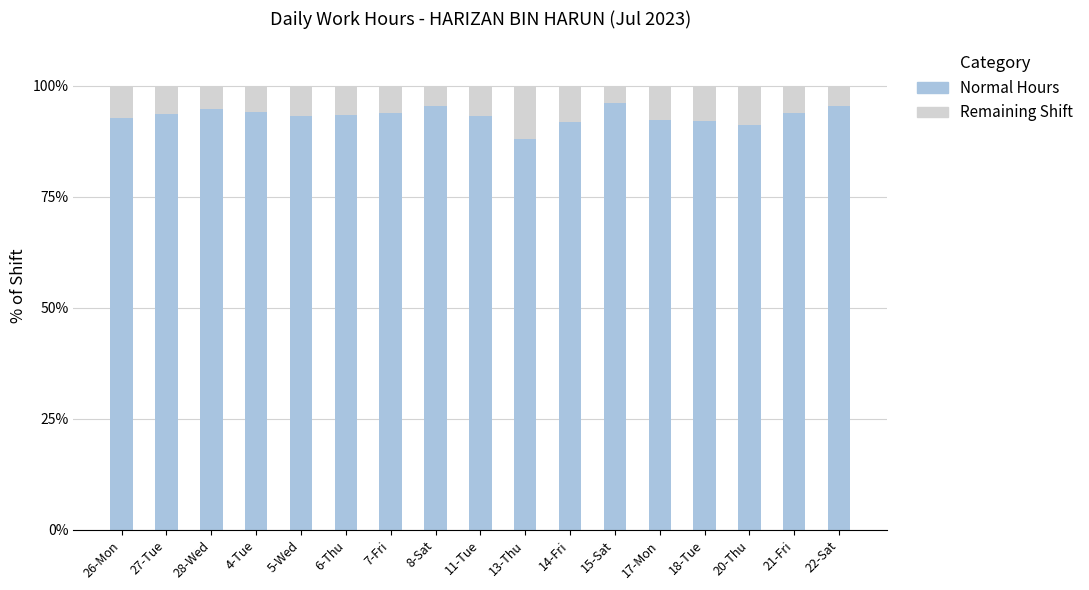

What is the total value across all series at 18-Tue?

100.0